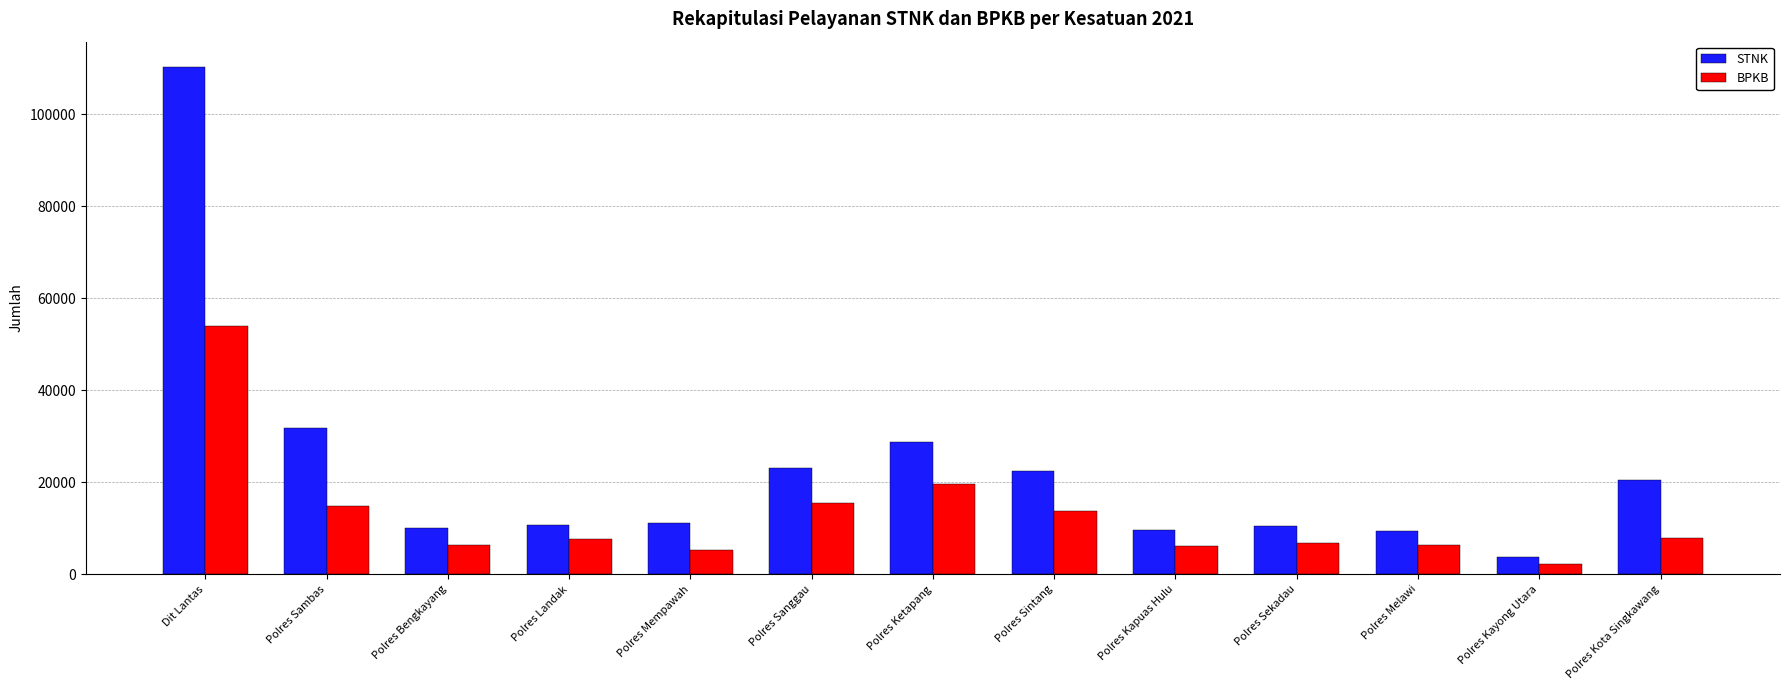

What is the highest value of the STNK series?

110211